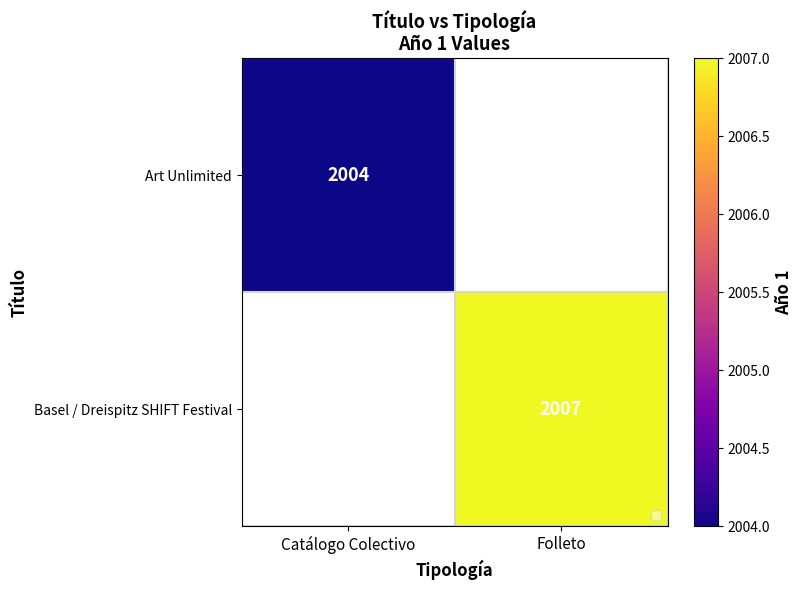

Is it true that Art Unlimited equals 3048 at Catálogo Colectivo?

False